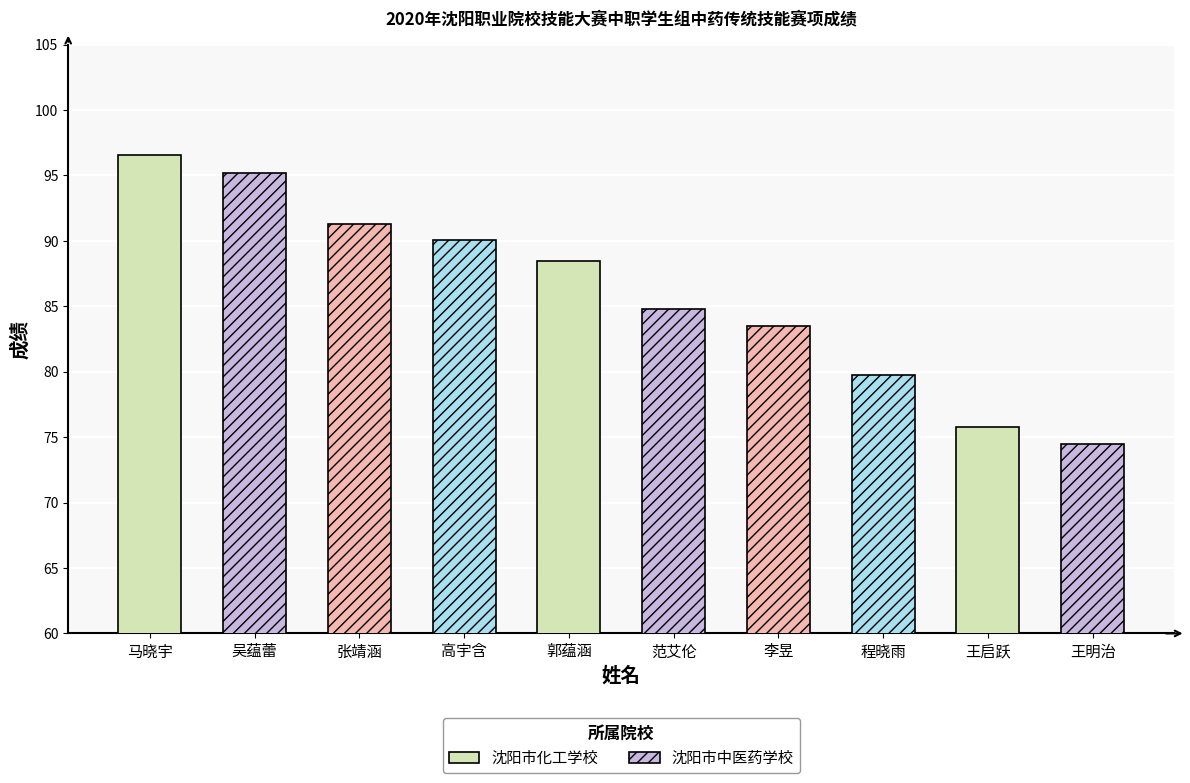

Reading right to left, transcribe all the data shown in this chart.

王明治=74.5	王启跃=75.8	程晓雨=79.8	李昱=83.5	范艾伦=84.8	郭蕴涵=88.5	高宇含=90.1	张靖涵=91.3	吴蕴蕾=95.2	马晓宇=96.5